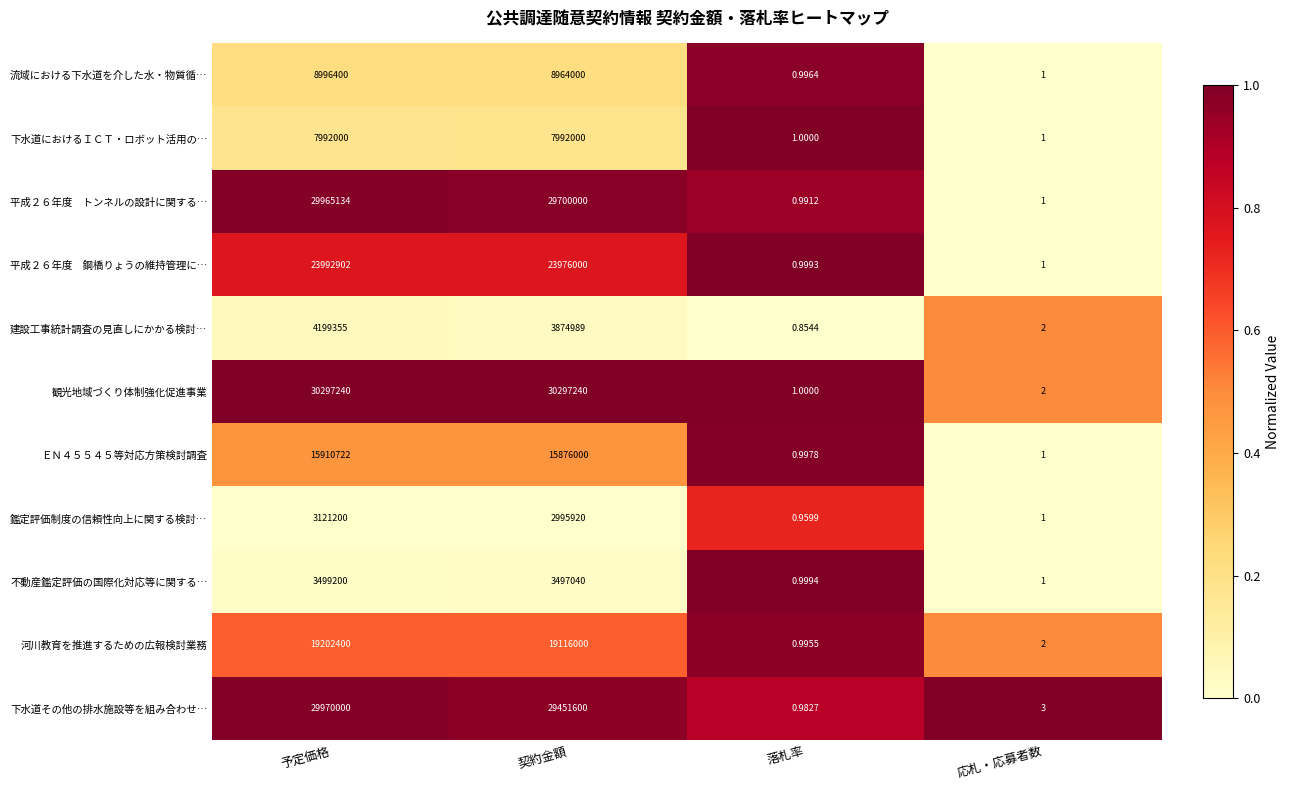

List the labels in order of 鑑定評価制度の信頼性向上に関する検討… value, smallest first.

落札率, 応札・応募者数, 契約金額, 予定価格